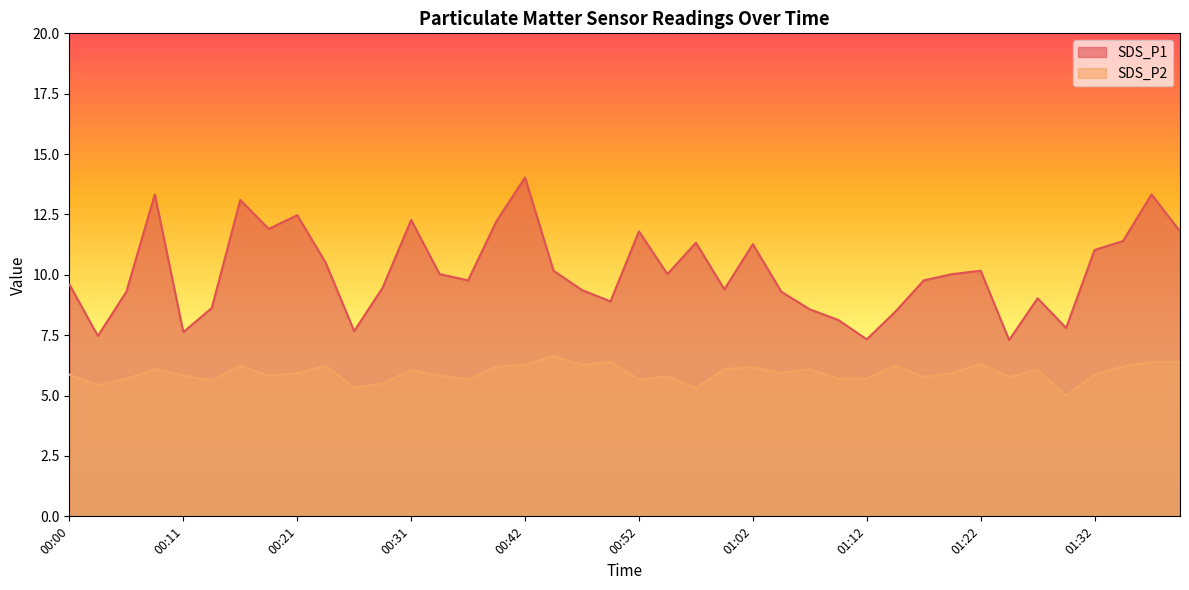

What is the difference between the maximum and second lowest values in the SDS_P1 series?

6.7